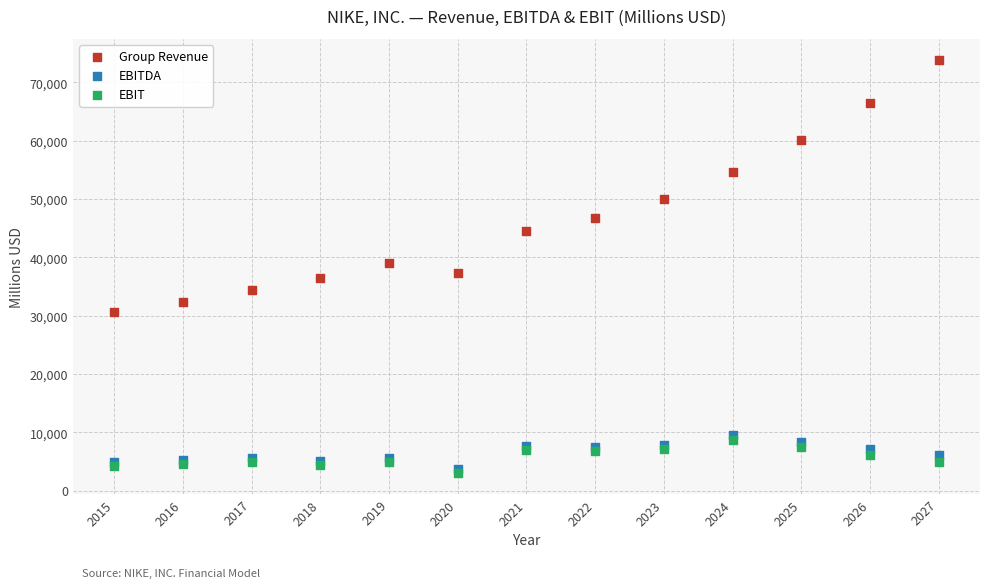

What are all the series names shown in the legend?

Group Revenue, EBITDA, EBIT